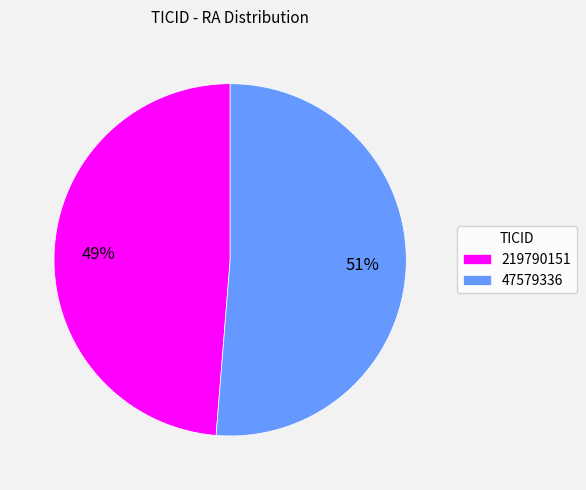

What percentage is the 219790151 slice, to the nearest percent?

49%